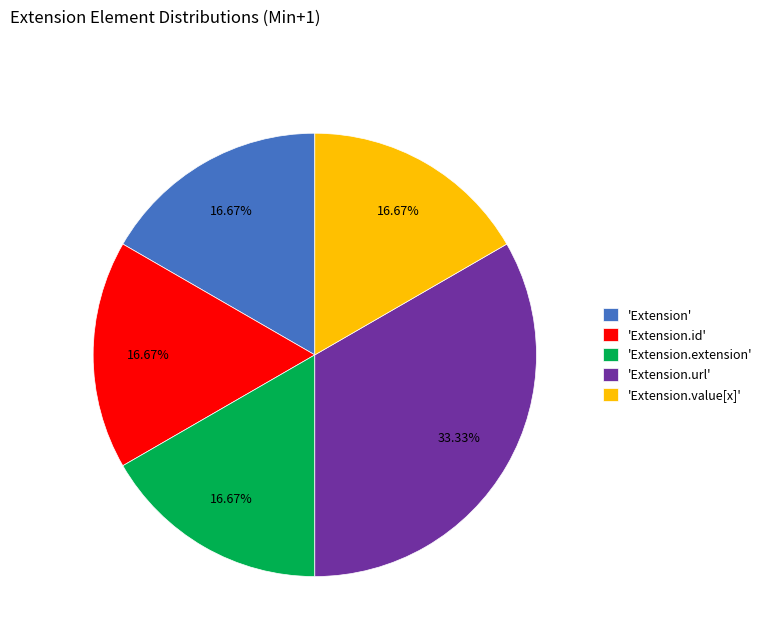

Count the number of slices in the pie.

5